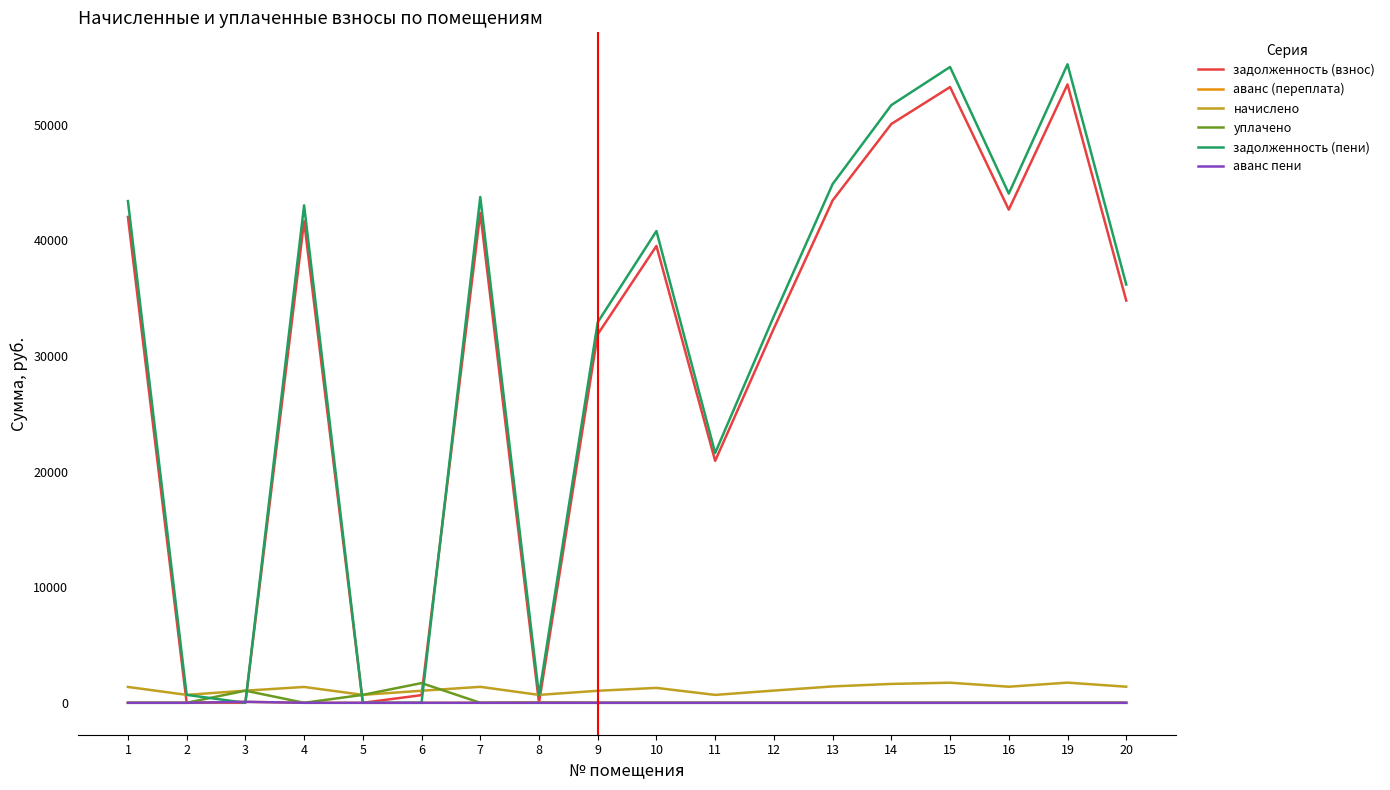

Between 5 and 15, which series saw the biggest shift?

задолженность (пени)